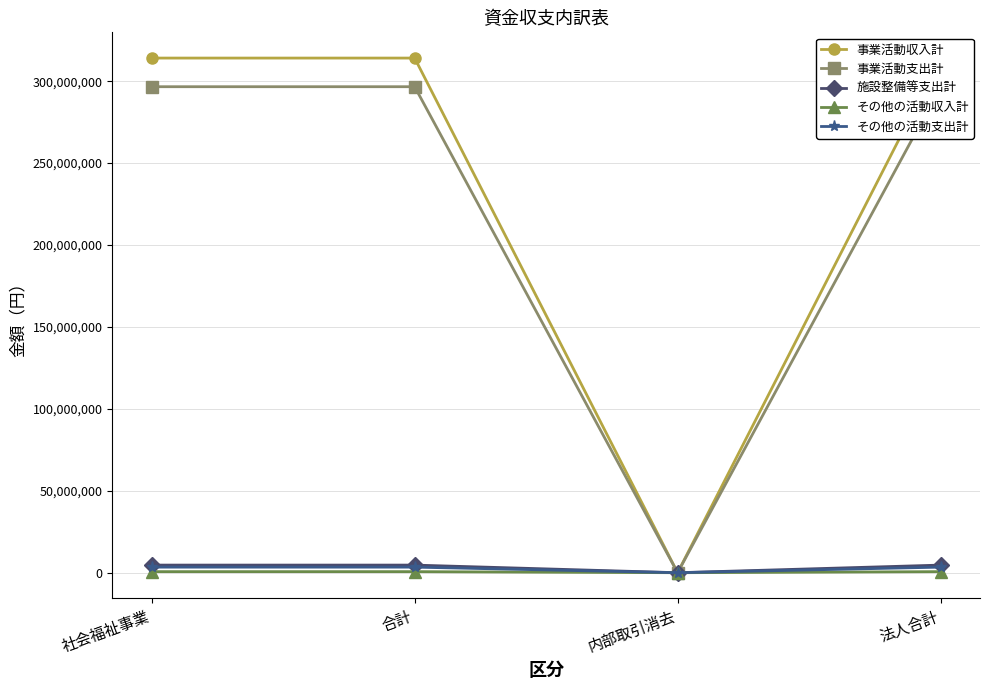

Is it true that 施設整備等支出計 equals -2246291 at 内部取引消去?

False